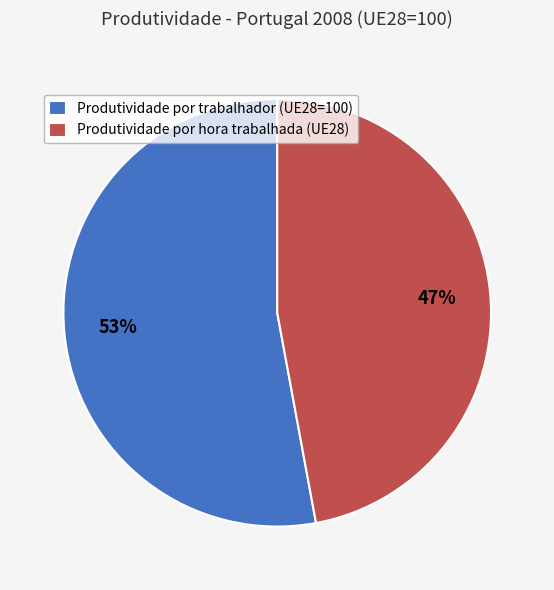

Which slice is the smallest?

Produtividade por hora trabalhada (UE28)